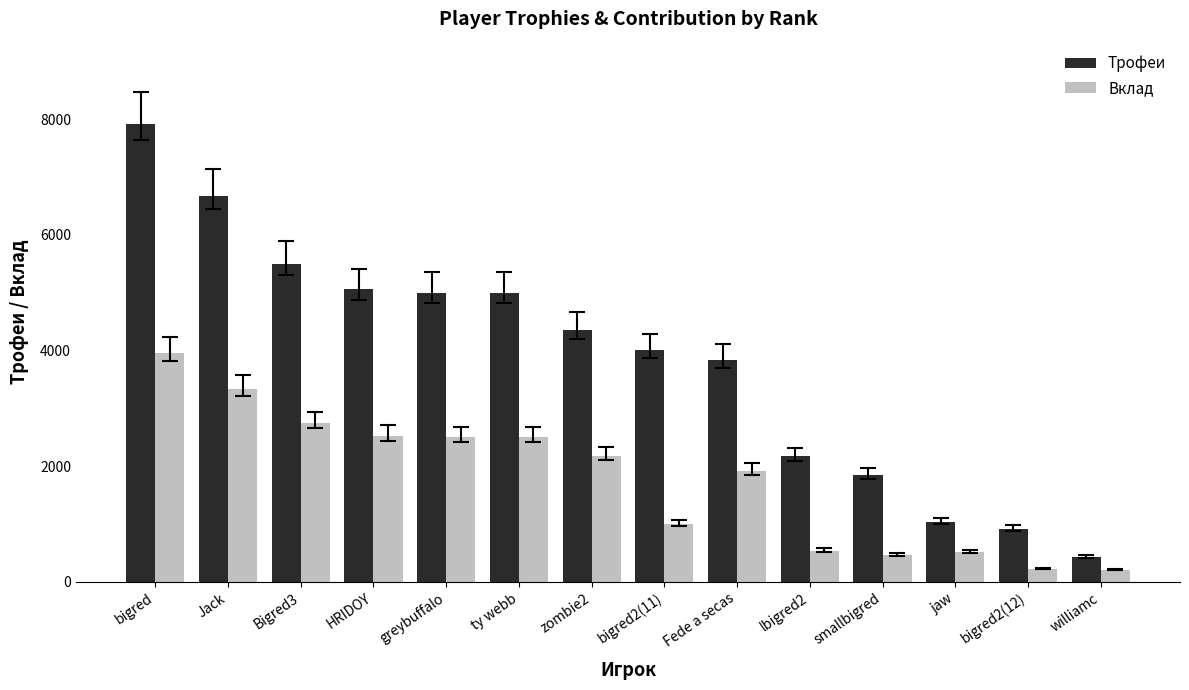

What position from the right is williamc?

1